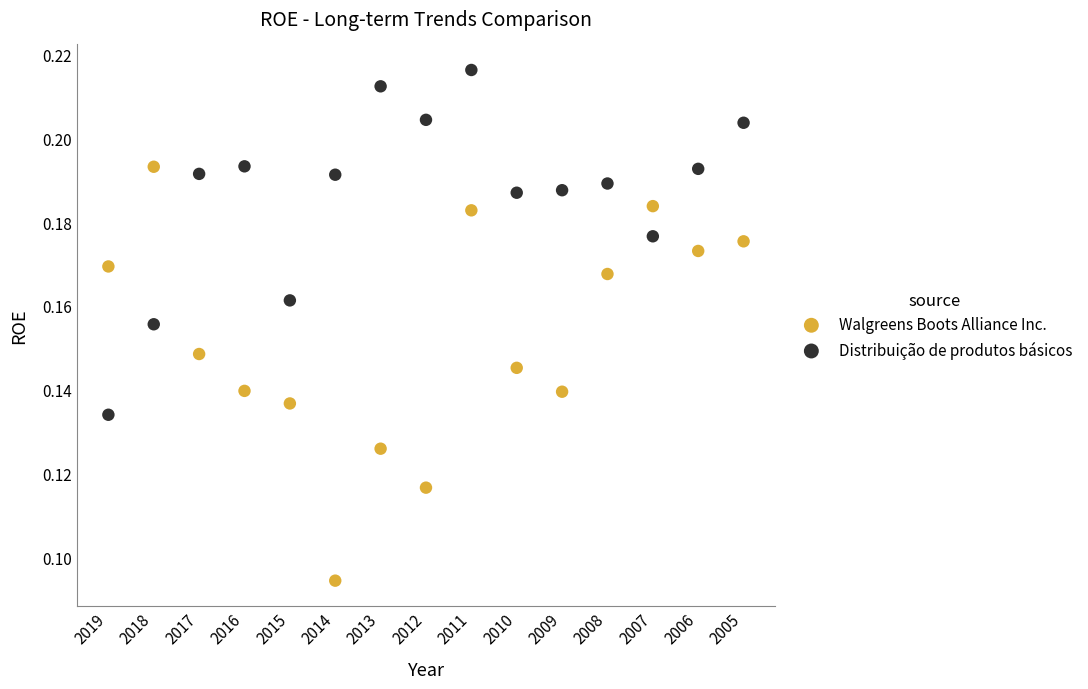

Which series reaches the minimum Y coordinate?

Walgreens Boots Alliance Inc.